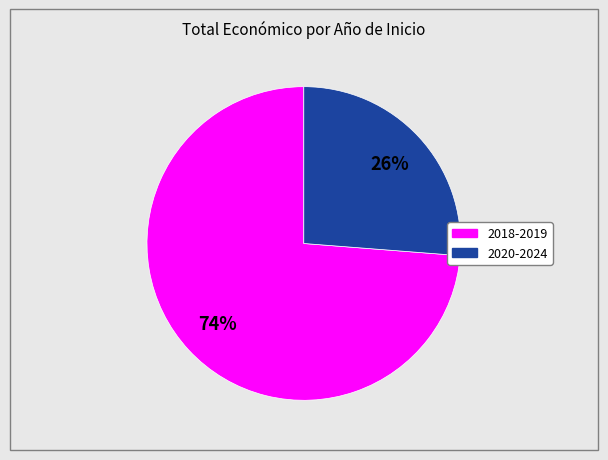

To the nearest percent, what is the difference between the largest and smallest slice percentages?

48%